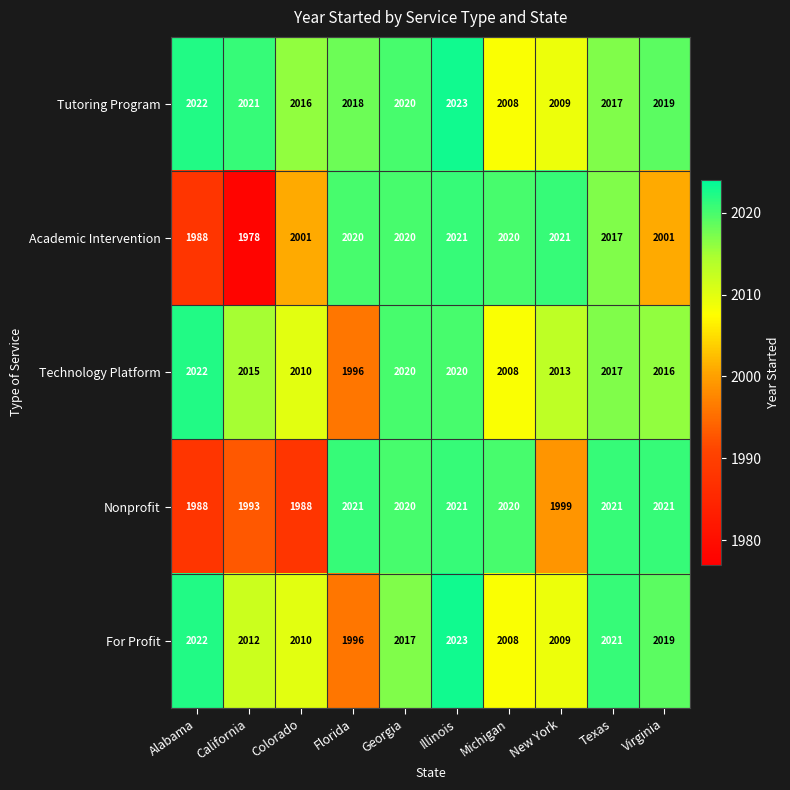

Between Georgia and Virginia, which series saw the biggest shift?

Academic Intervention